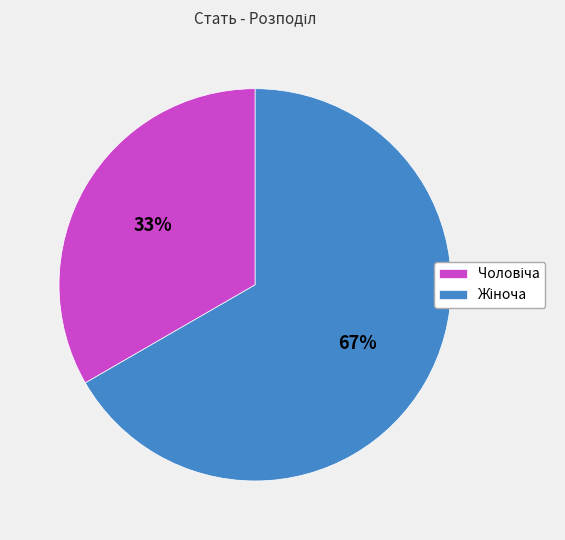

To the nearest percent, what is the average slice percentage?

50%